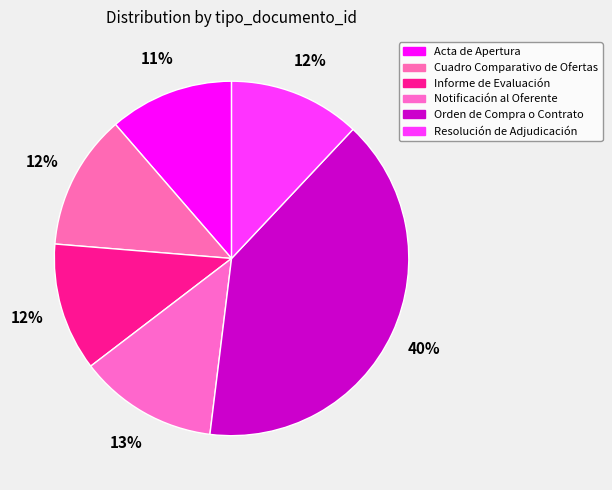

Which slice is the smallest?

Acta de Apertura